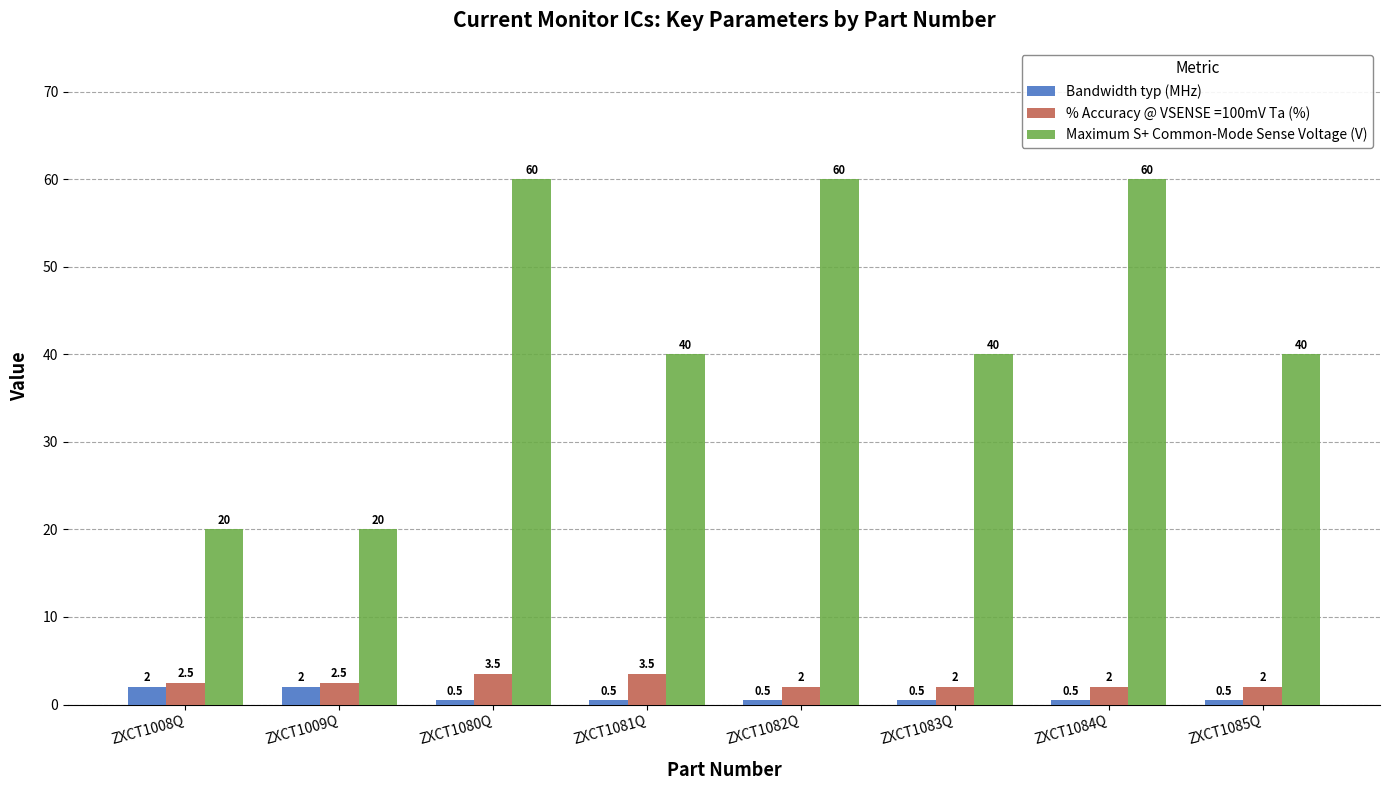

What is the label of the 3rd bar from the right?

ZXCT1083Q